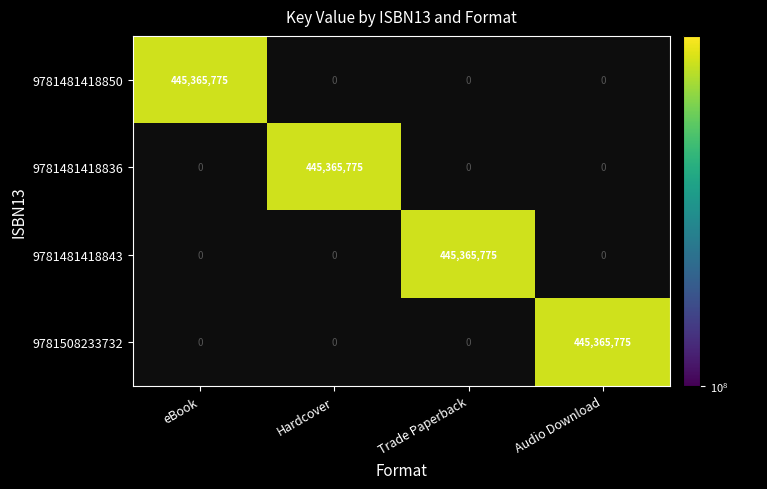

How many data points in 9781481418836 are above 0?

1